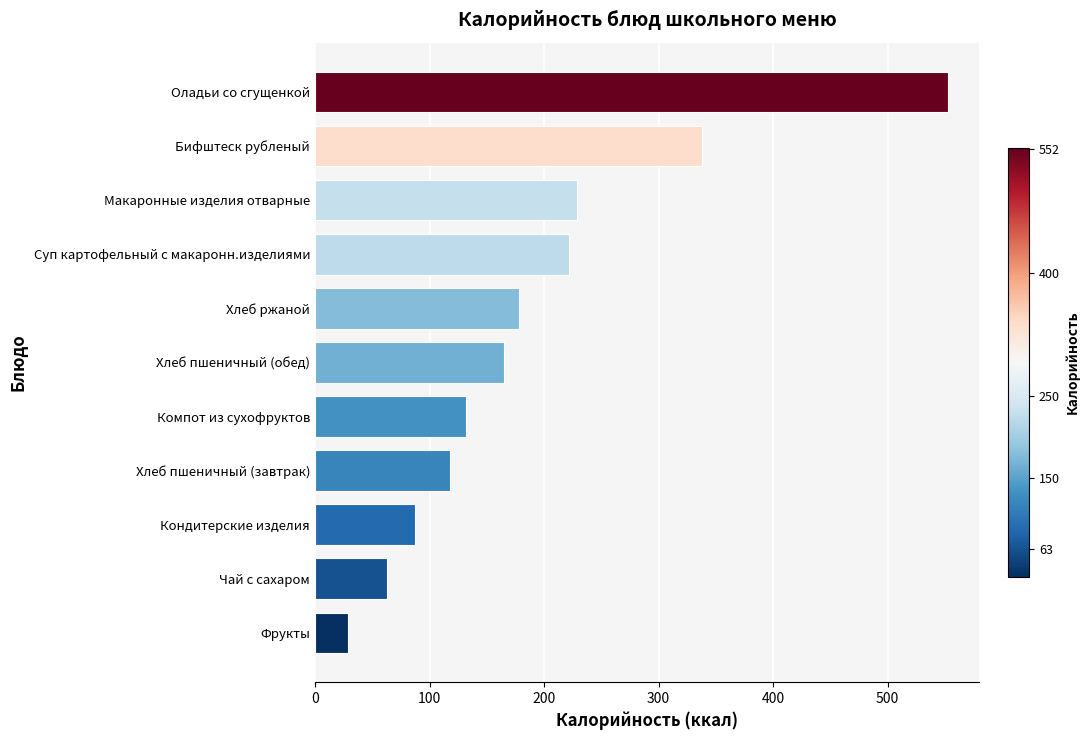

What is the smallest value displayed?

29.0